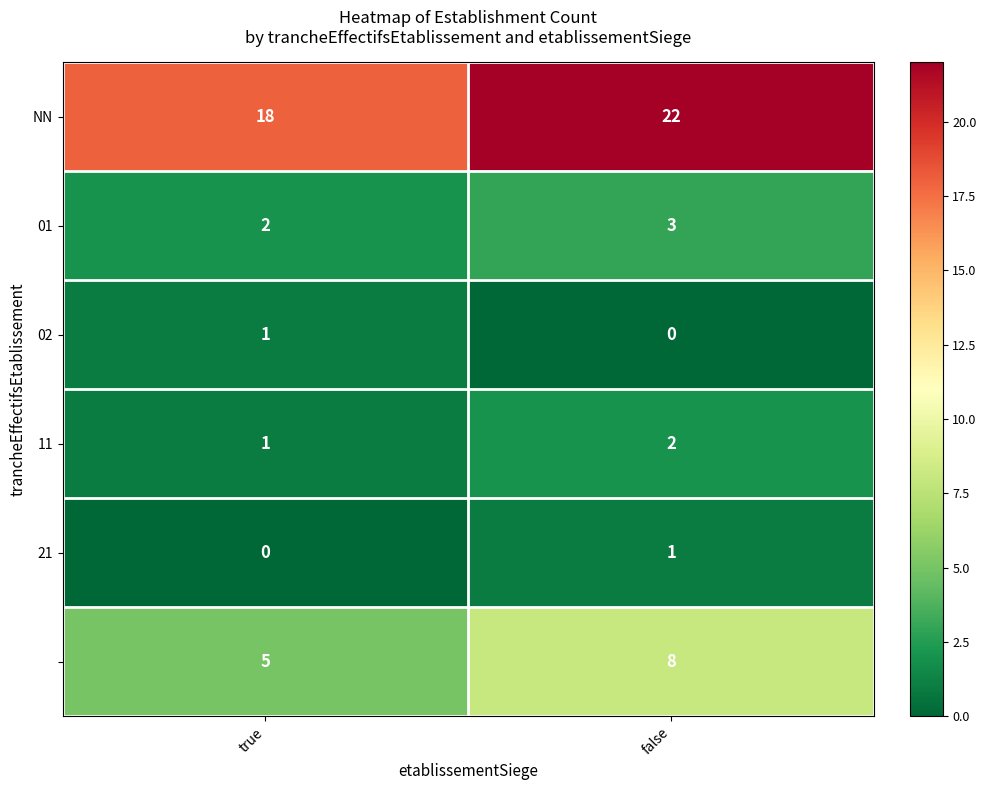

Which label corresponds to the largest value in the chart?

false